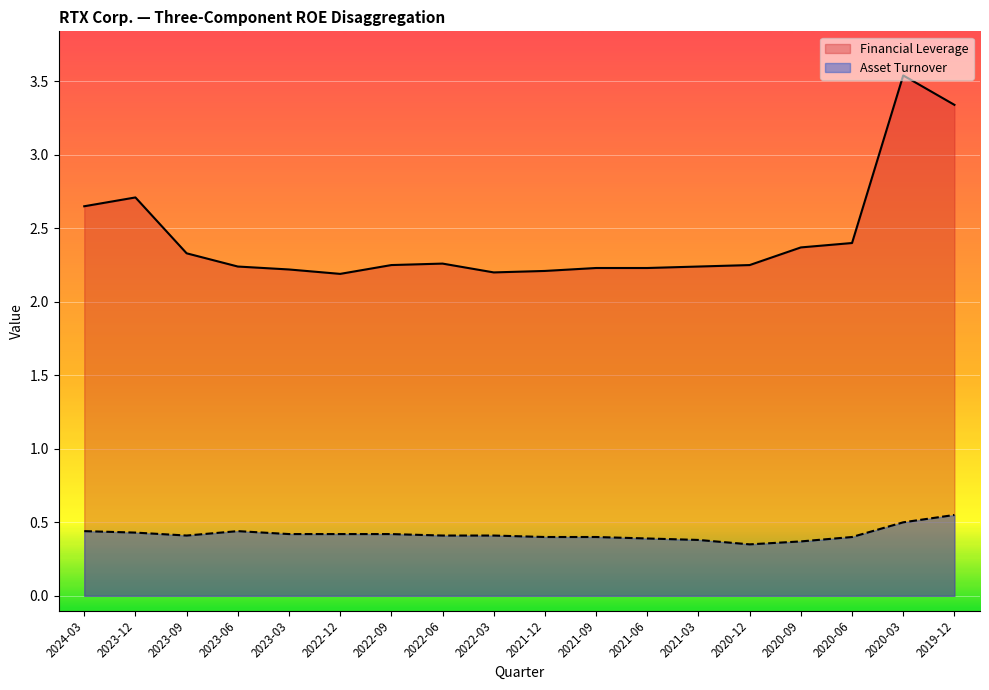

At which label does Financial Leverage reach its peak?

2020-03